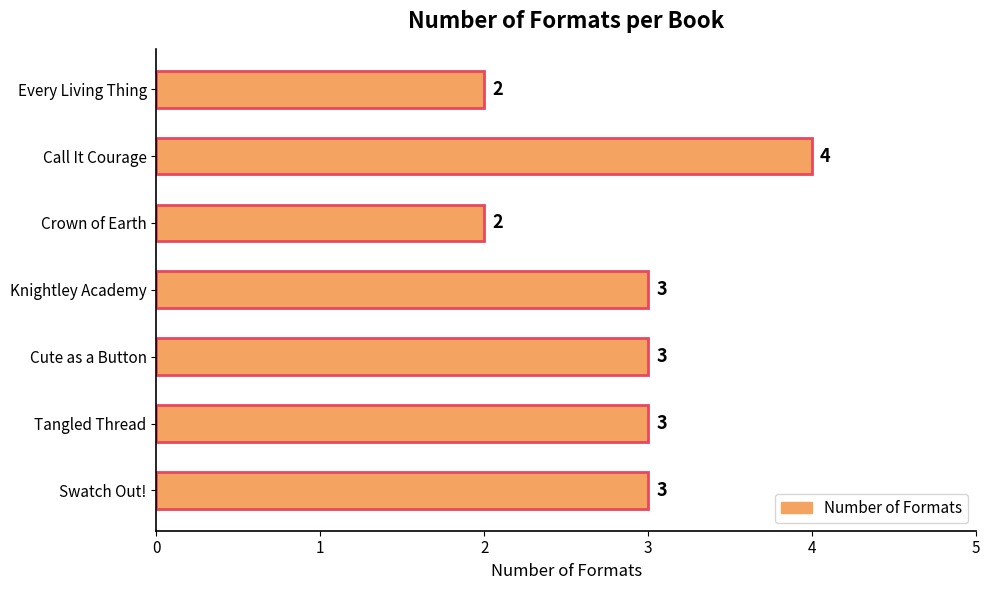

True or false: the data shows 3 at Swatch Out!.

True